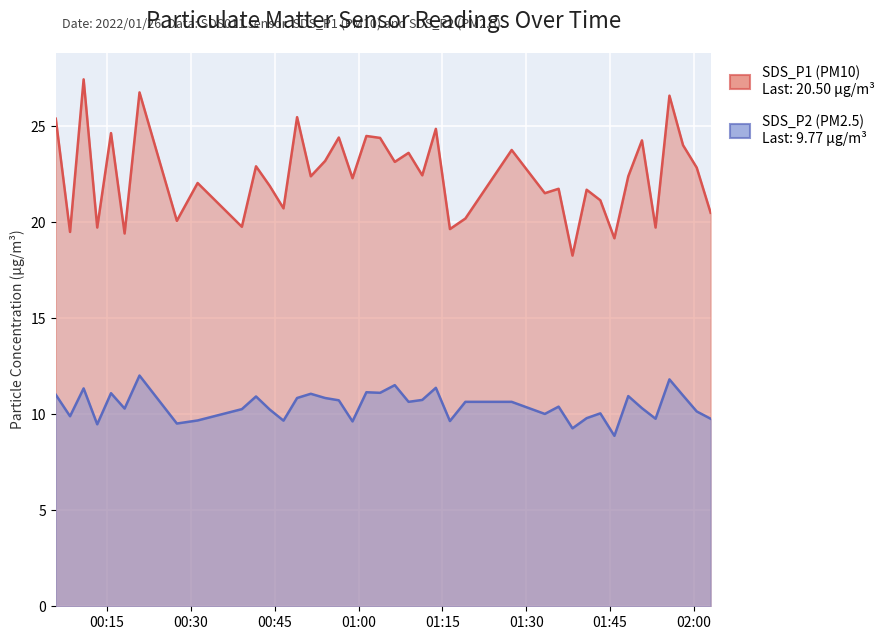

How many lines are shown in the chart?

2